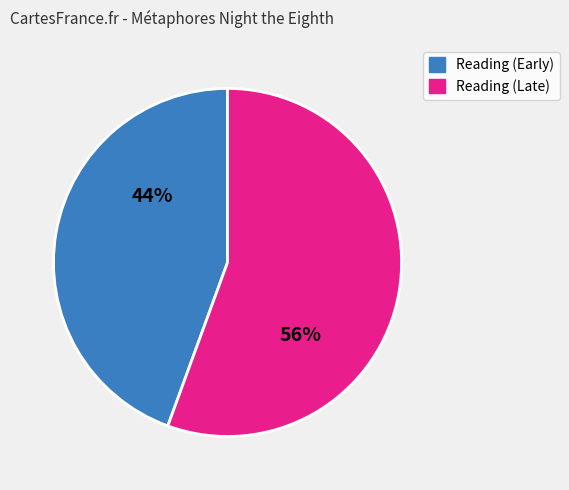

To the nearest percent, what is the average slice percentage?

50%